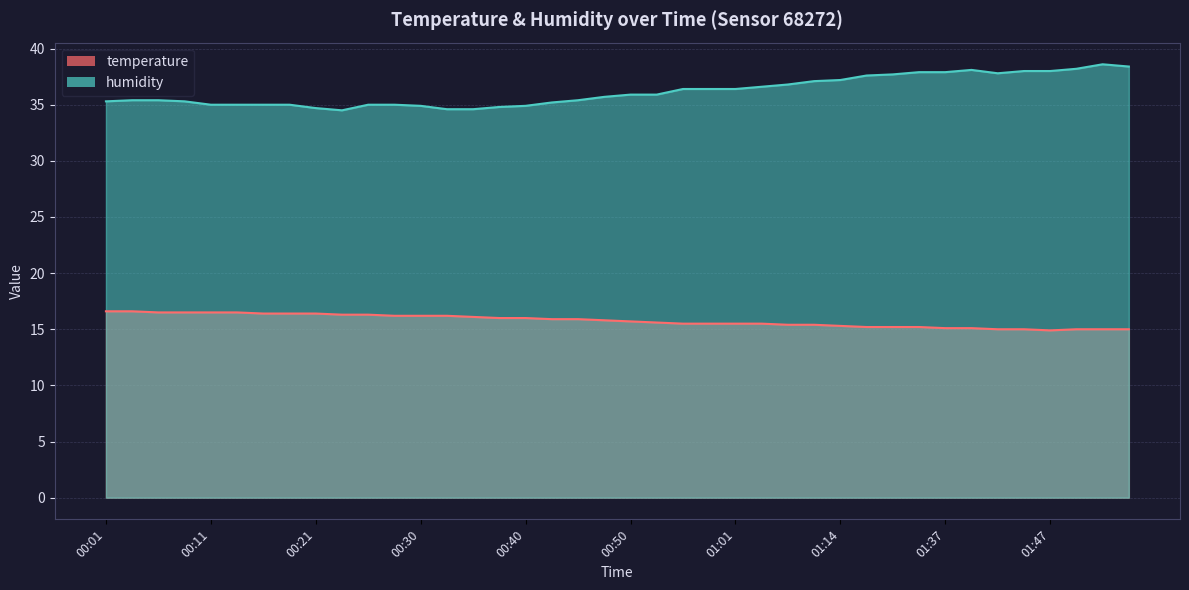

In temperature, how many points are lower than both neighbors (excluding endpoints)?

1